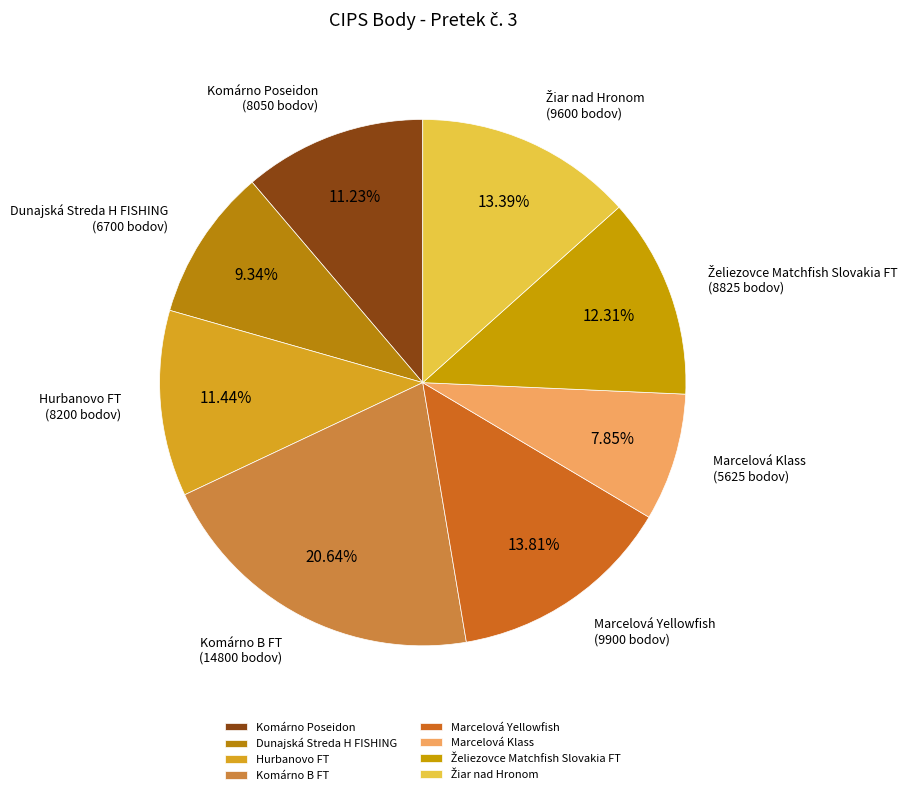

Between Komárno B FT and Marcelová Yellowfish, which is larger?

Komárno B FT